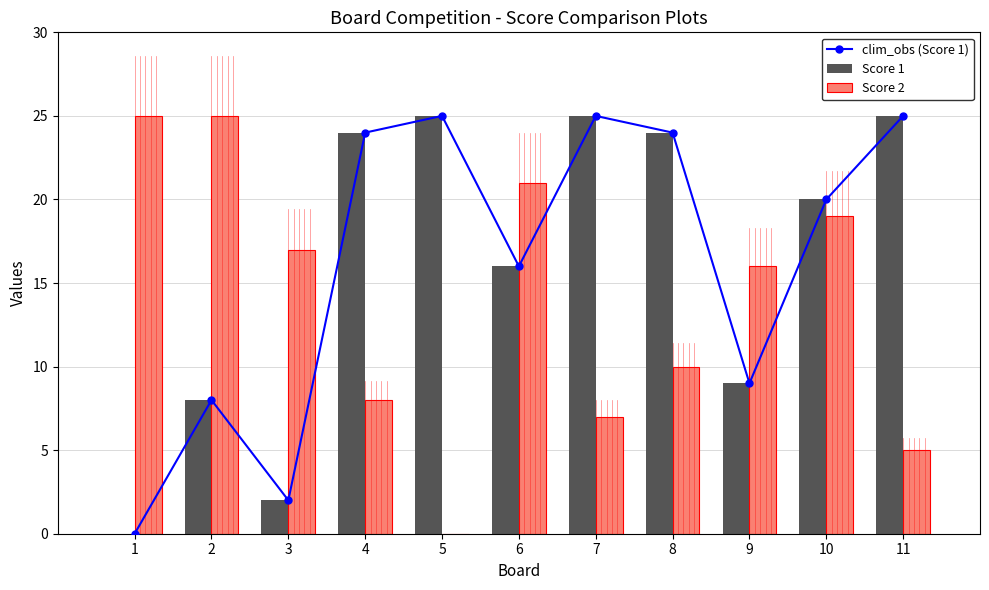

What are all the series names shown in the legend?

clim_obs (Score 1), Score 1, Score 2